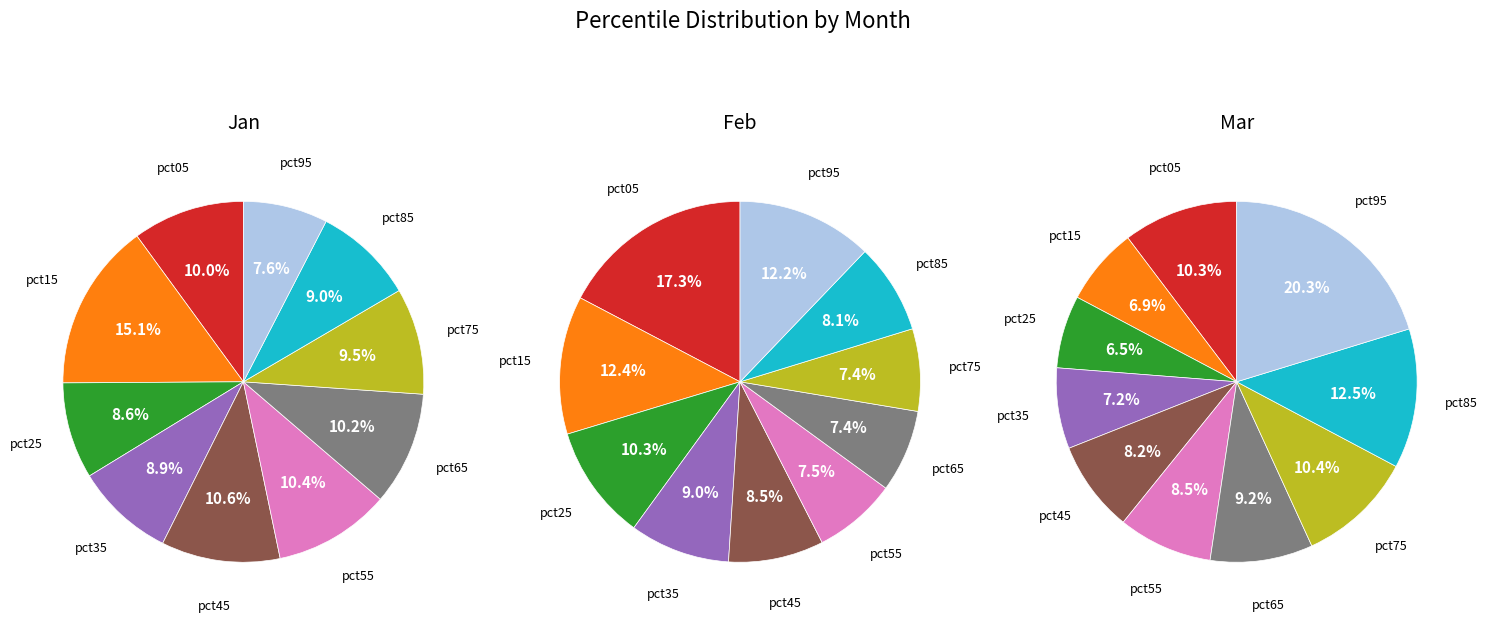

How much of the chart is everything except pct15?

84.9%